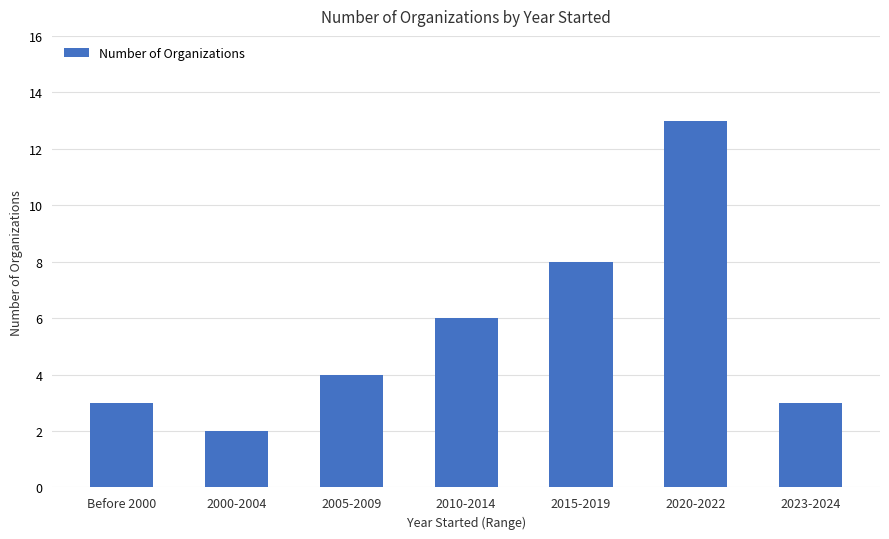

What is the difference between the maximum and minimum values?

11